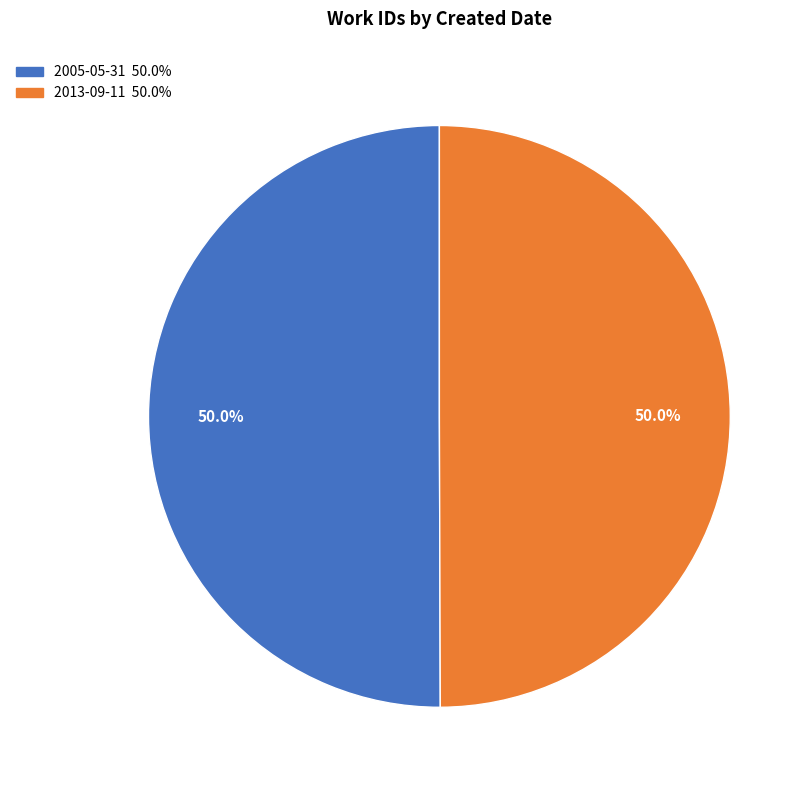

Approximately how many times larger is the value at 2013-09-11 compared to 2005-05-31?

1.0